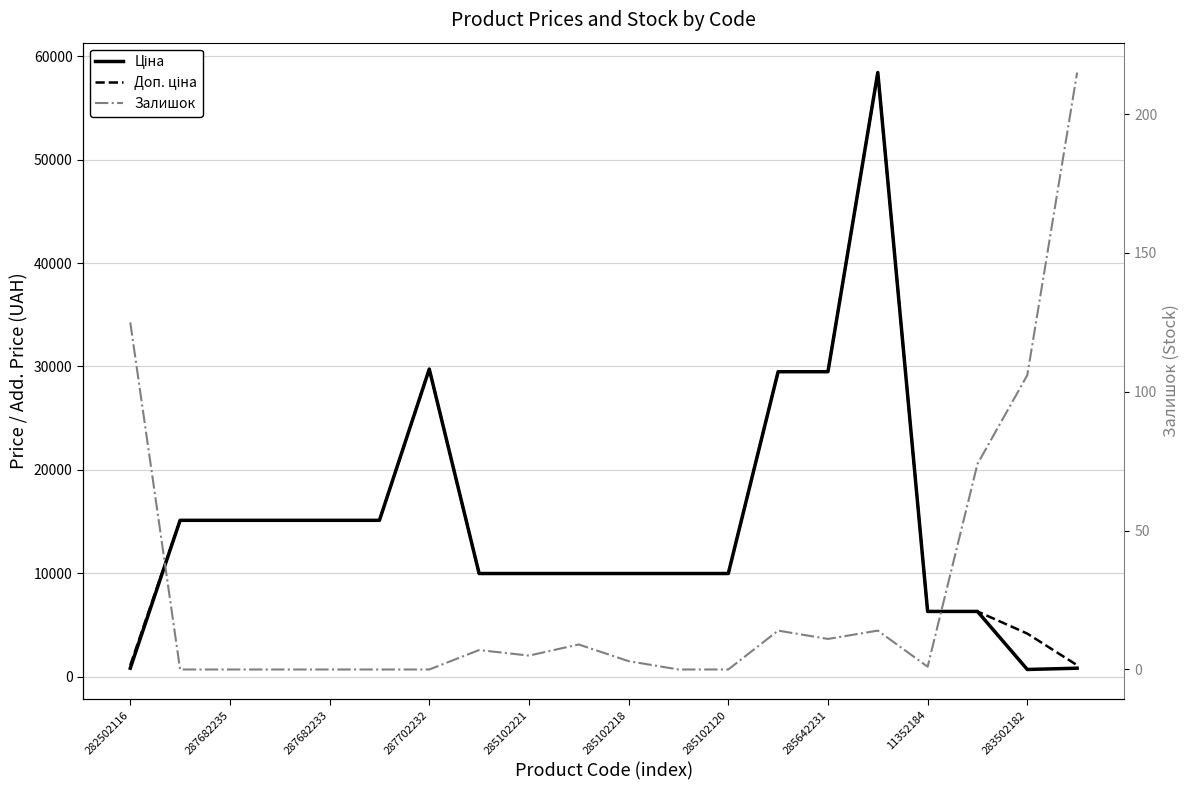

How many data points in Доп. ціна are less than 9974?

5